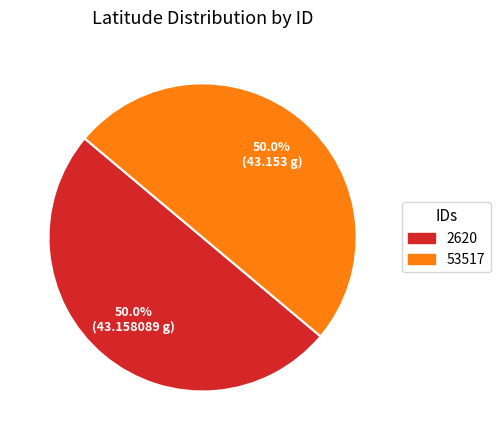

What is the ratio of the value at 2620 to the value at 53517?

1.0